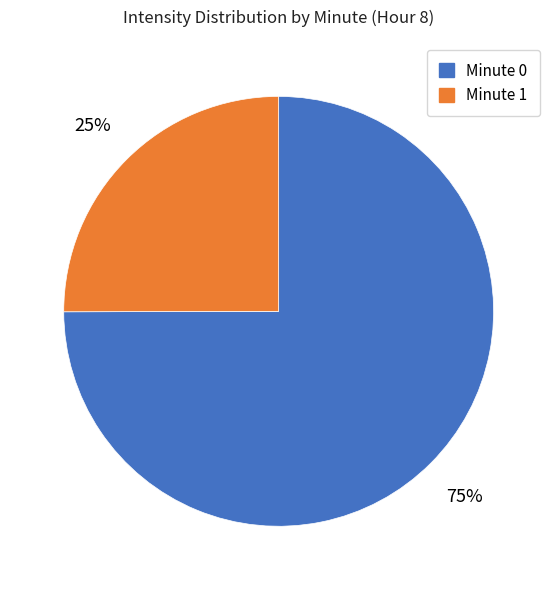

To the nearest percent, what is the difference between the largest and smallest slice percentages?

50%